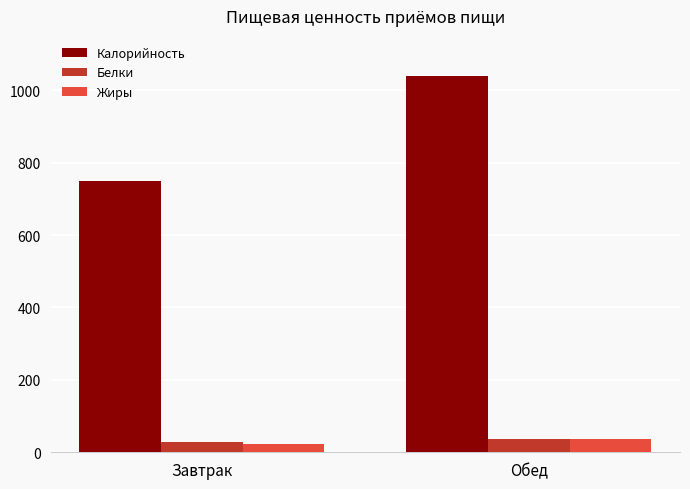

How many data points in Белки are above 36?

1